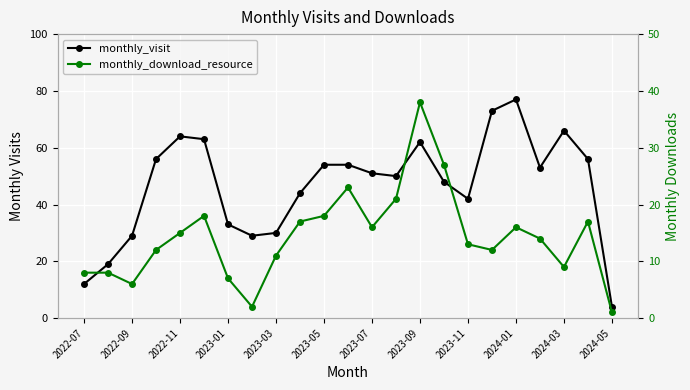

List the series in order of their peak value, highest first.

monthly_visit, monthly_download_resource